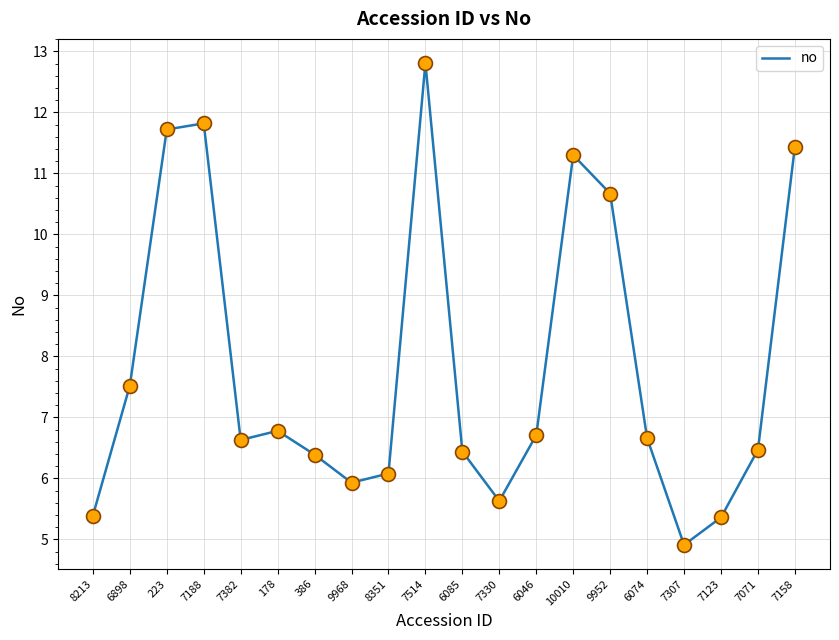

The value at 178 is 3.1. True or false?

False